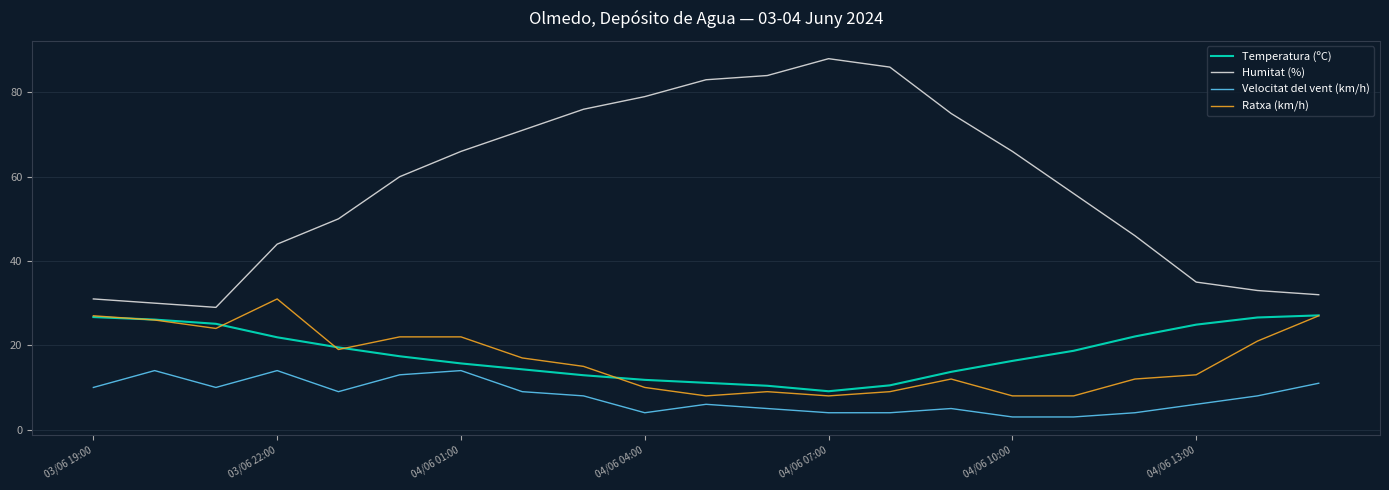

True or false: Humitat (%) and Velocitat del vent (km/h) intersect in this chart.

False